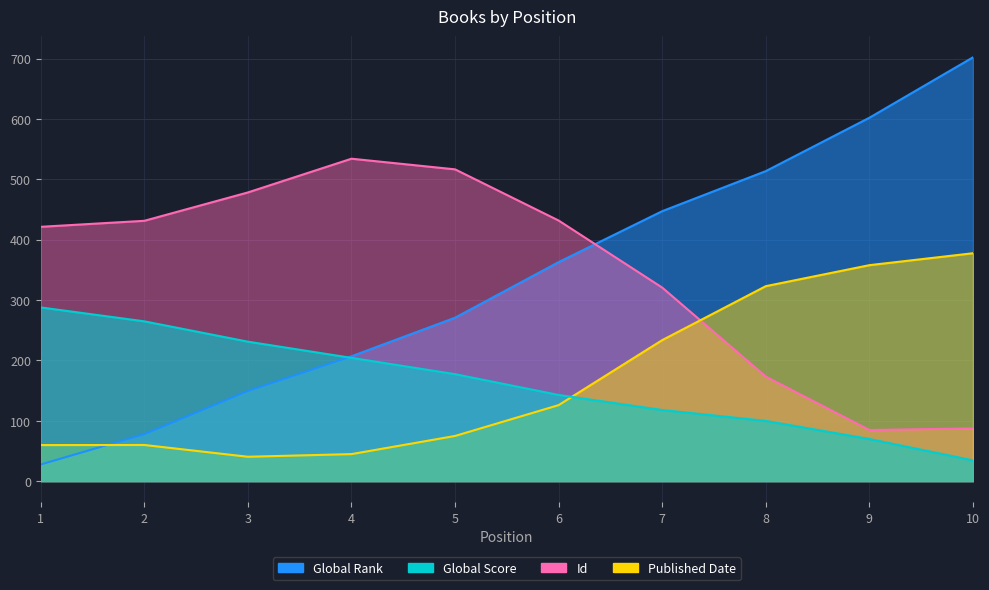

Is it true that Global Rank equals 447.2 at 7?

True